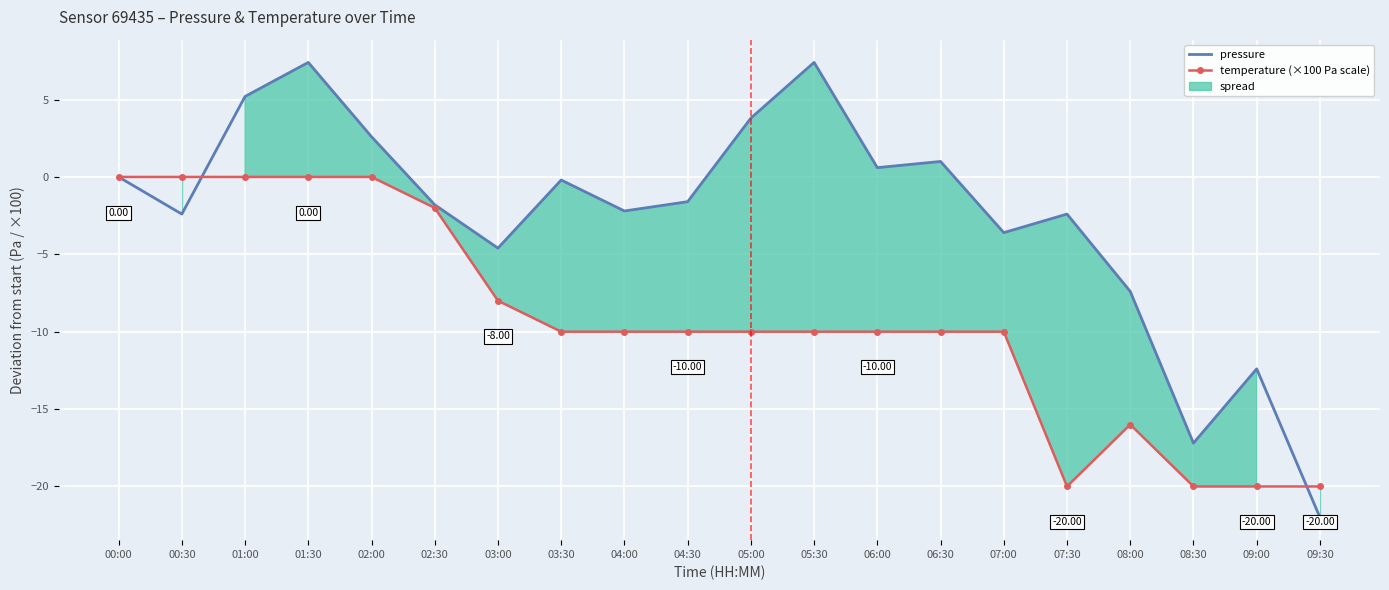

Which series has the widest spread of values?

pressure